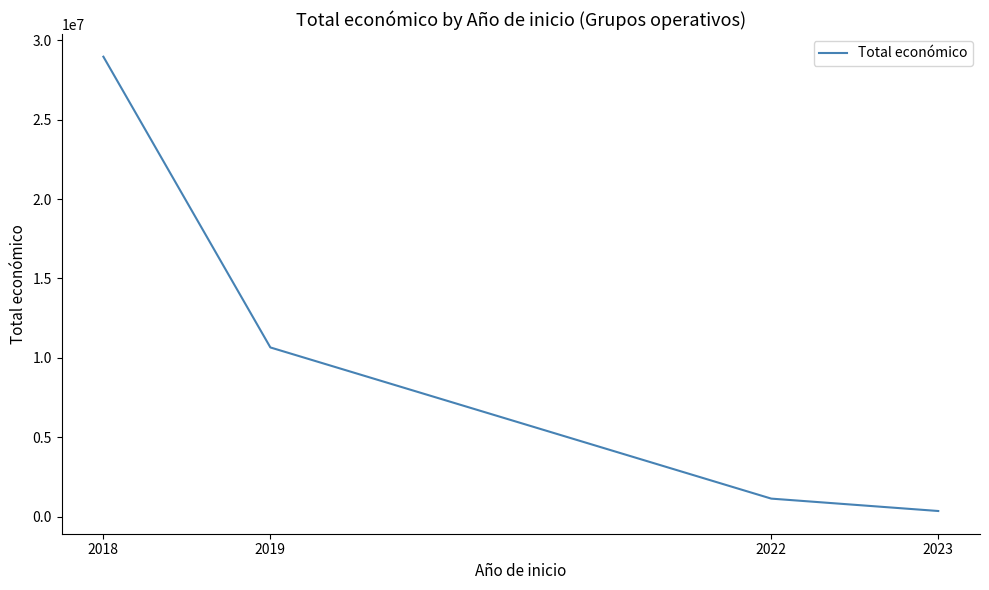

What is the difference between the second highest and minimum values?

10301525